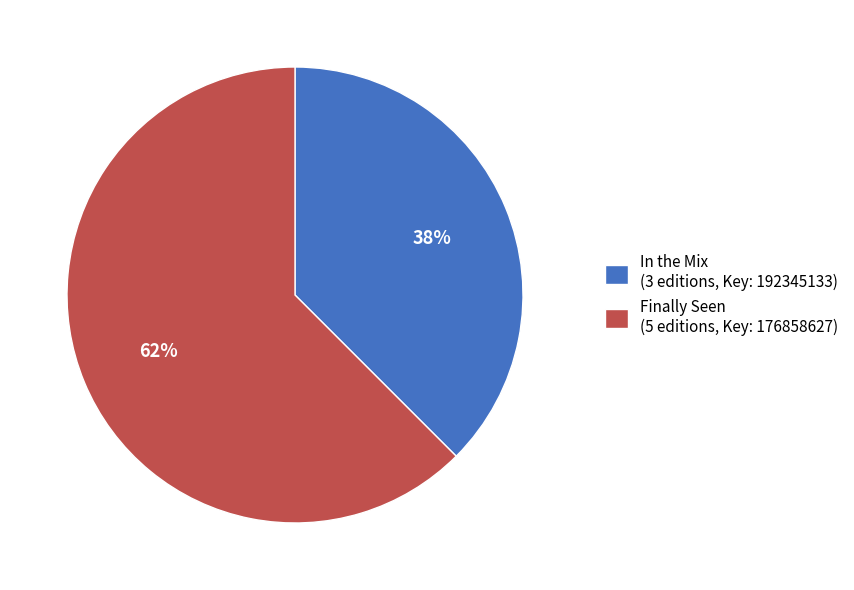

Count the number of slices in the pie.

2